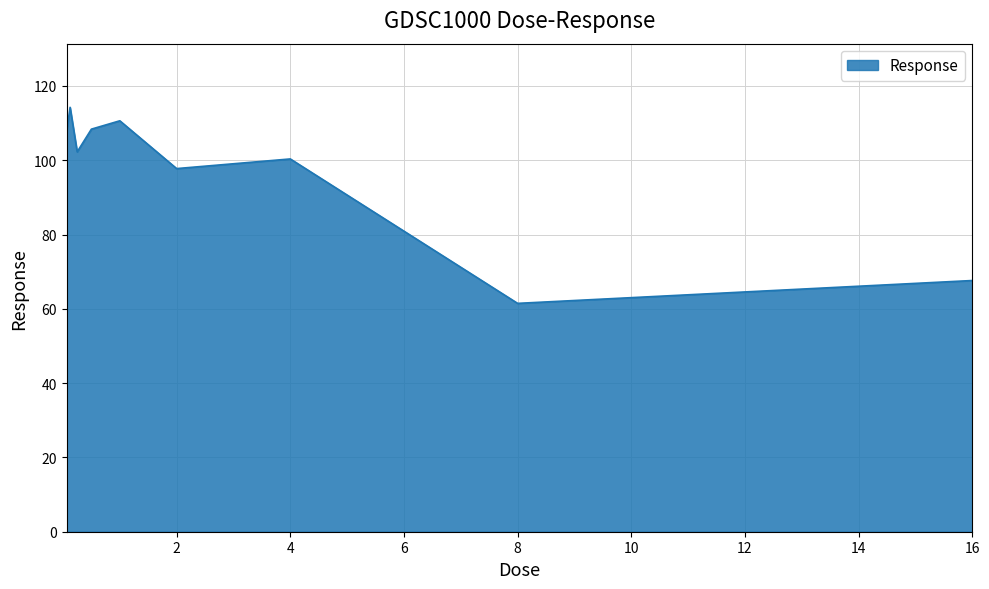

Reading left to right, transcribe all the data shown in this chart.

107.5	114.2	102.2	108.4	110.6	97.7	100.3	61.5	67.6